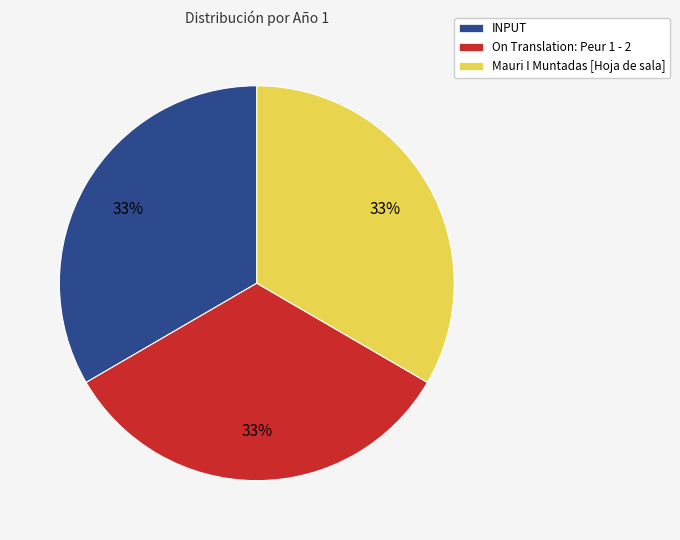

Is the sum of INPUT and On Translation: Peur 1 - 2 greater than half?

Yes